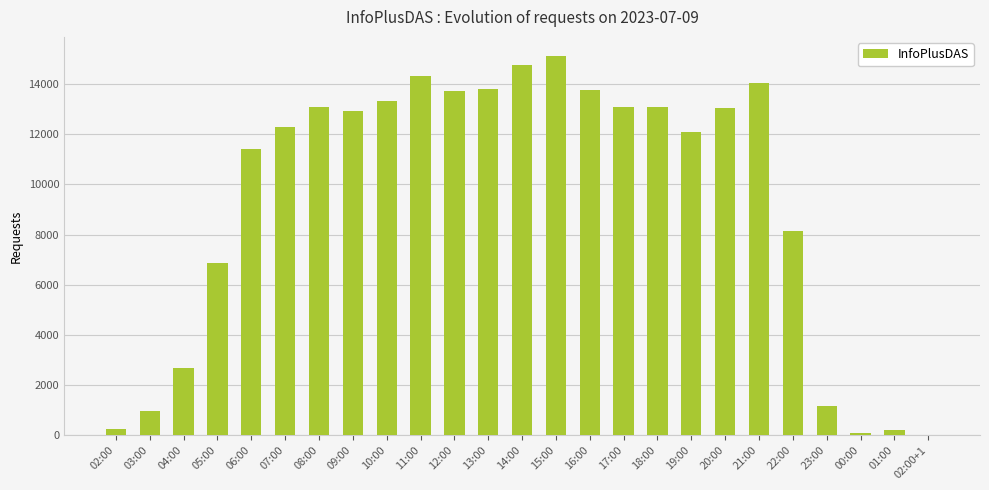

The chart shows a value of 12303 at 07:00. True or false?

True